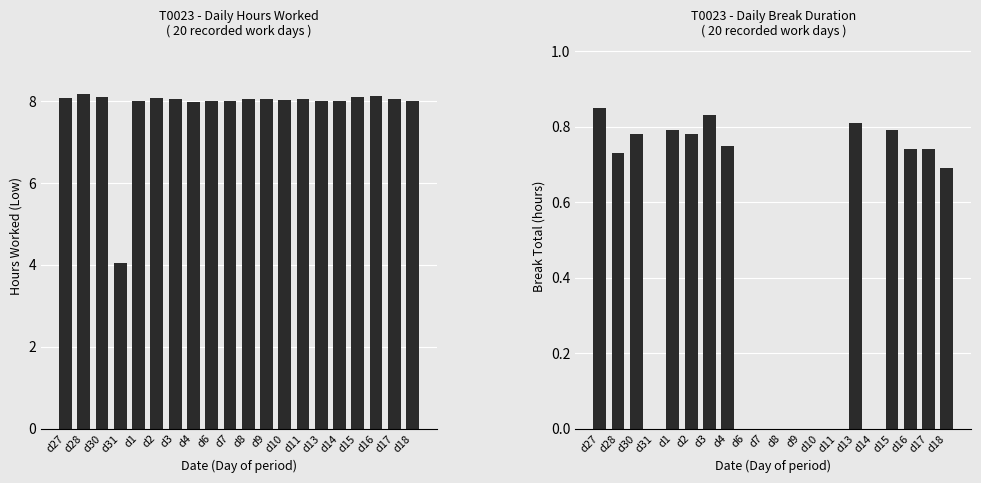

The value of Break Total at d9 is -0.6. True or false?

False